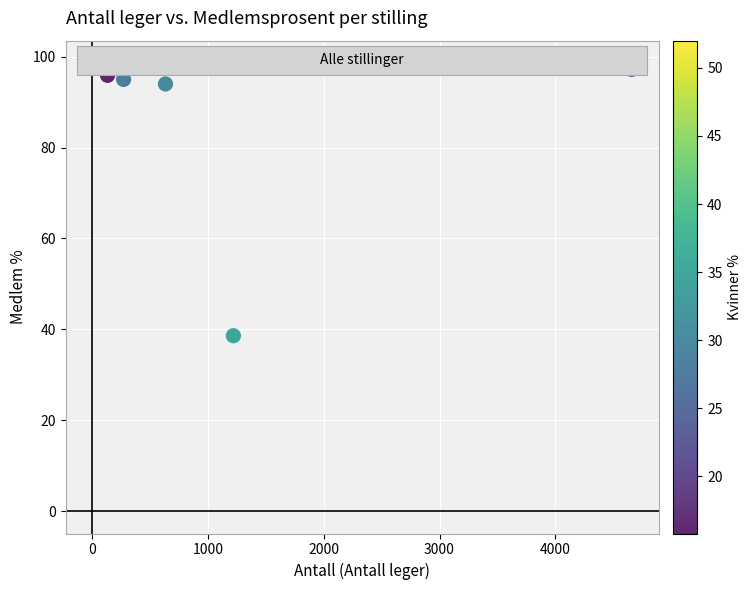

What is the average X value?

1444.6